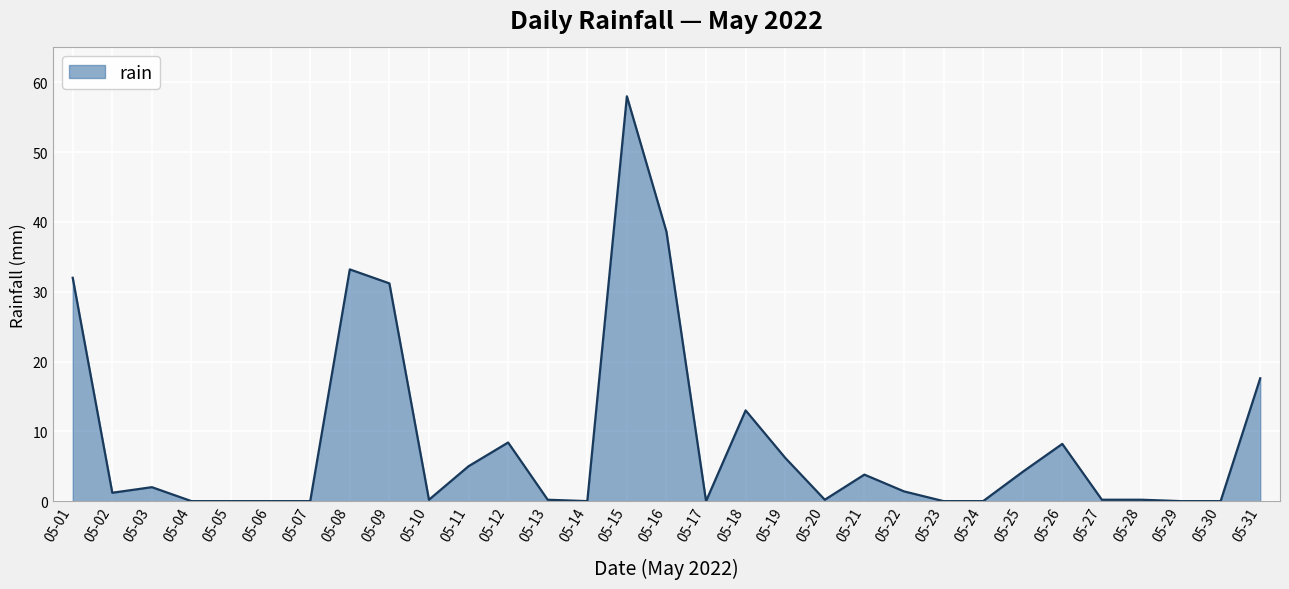

What is the change in value from 05-08 to 05-23?

-33.2